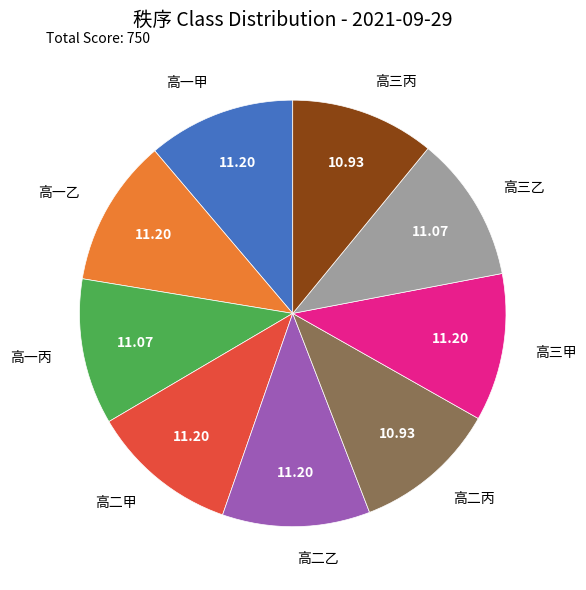

Does 高一甲 represent more than half of the total?

No